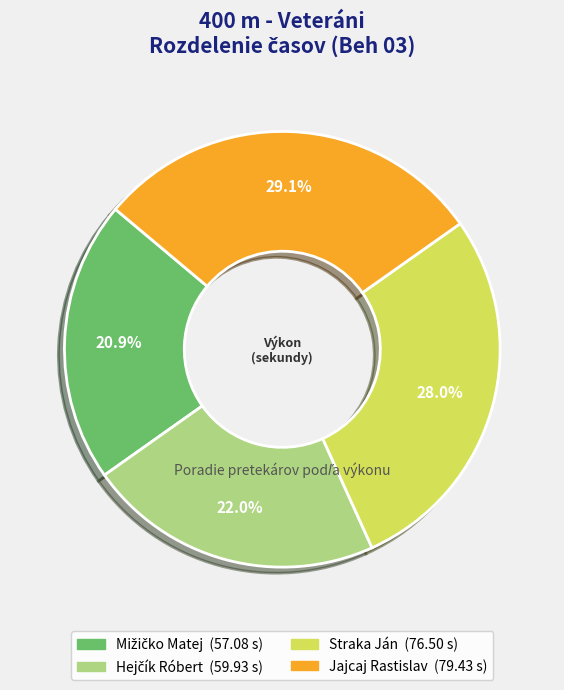

Is there any slice that represents more than half of the pie?

No